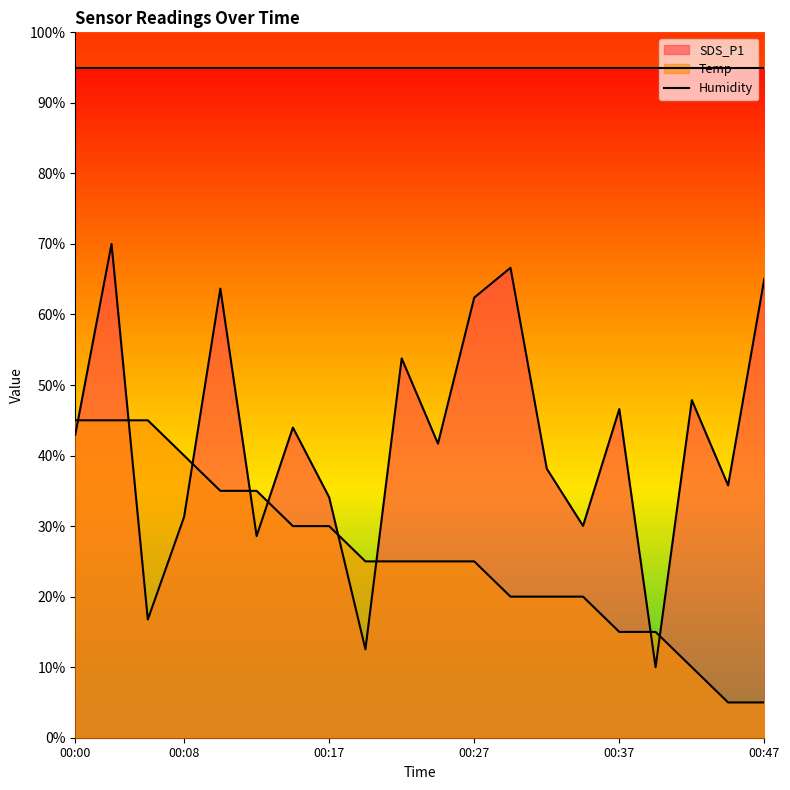

What is the minimum value for Temp?

5.0